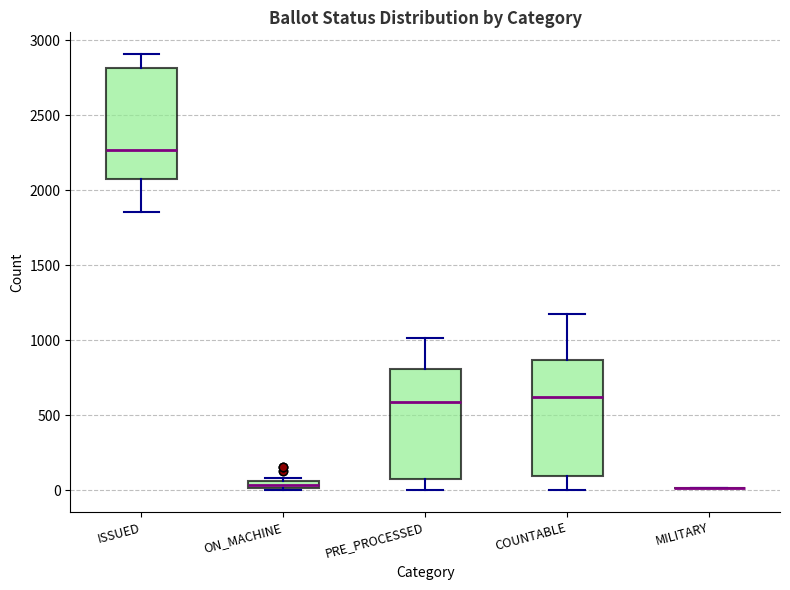

Where is the lower edge of the box for ISSUED on the y-axis? The values are not printed on the chart, so give them approximately, as read against the axis.

2050